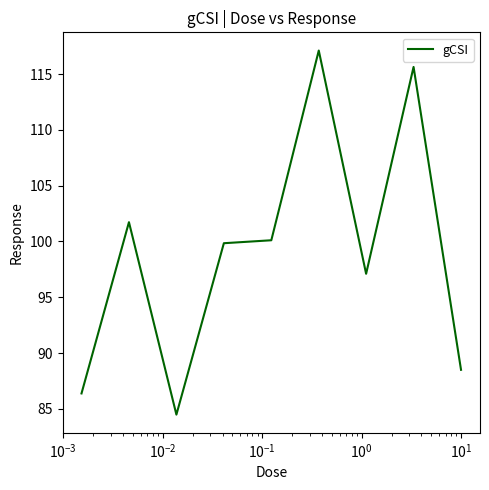

What is the difference between the maximum and minimum values?

32.6